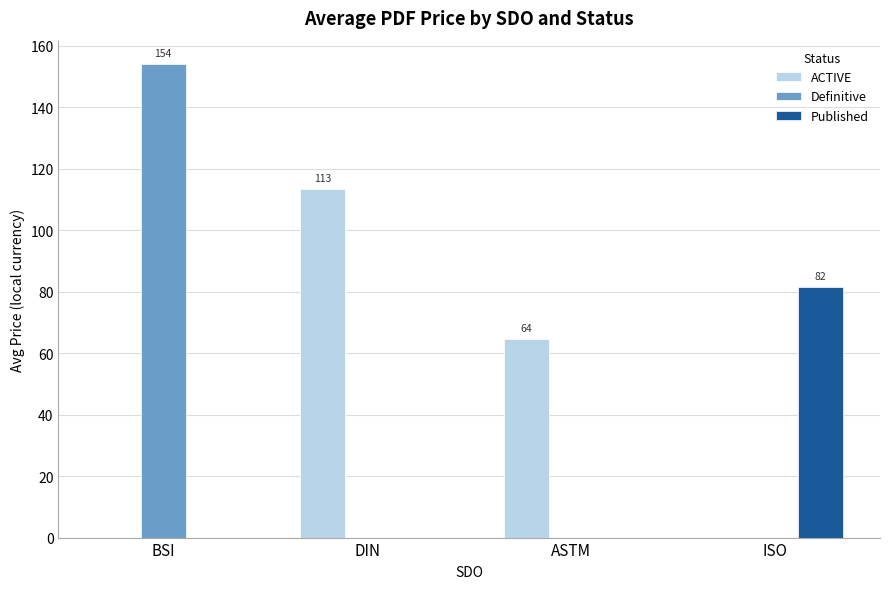

What is the maximum value shown in the chart?

153.9